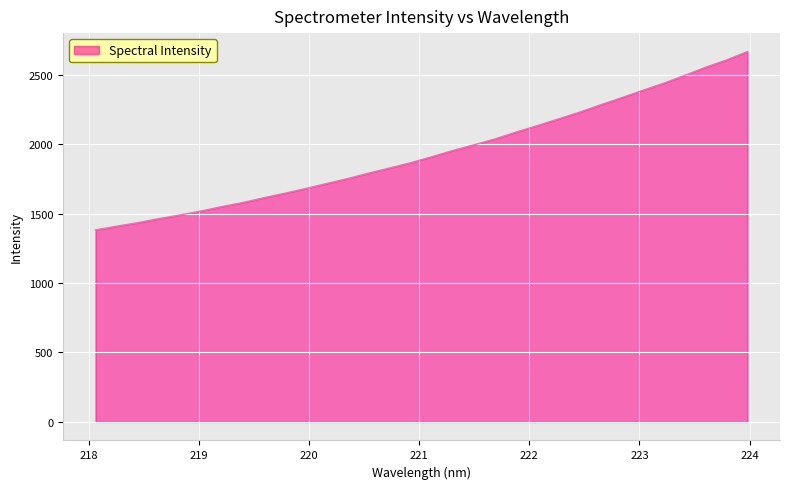

What is the difference between the maximum and minimum values?

1282.9